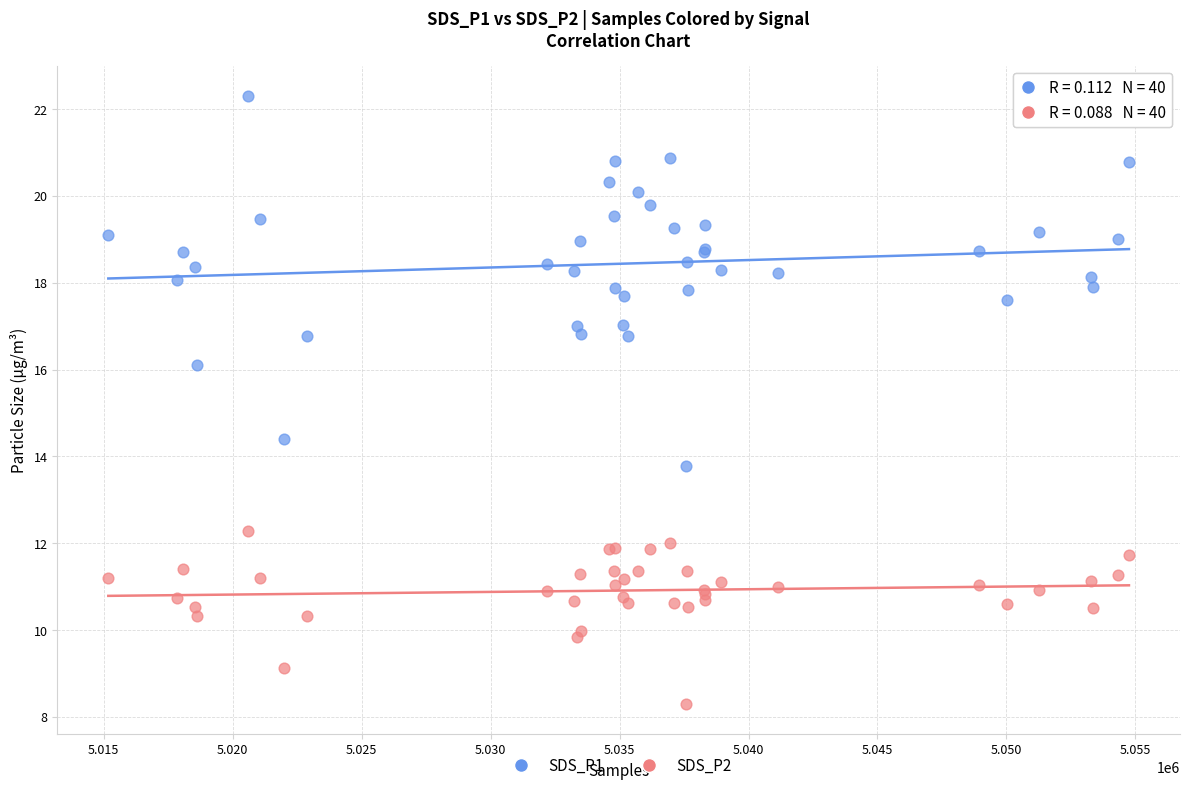

Across all series, what Y value is closest to 15?

14.4